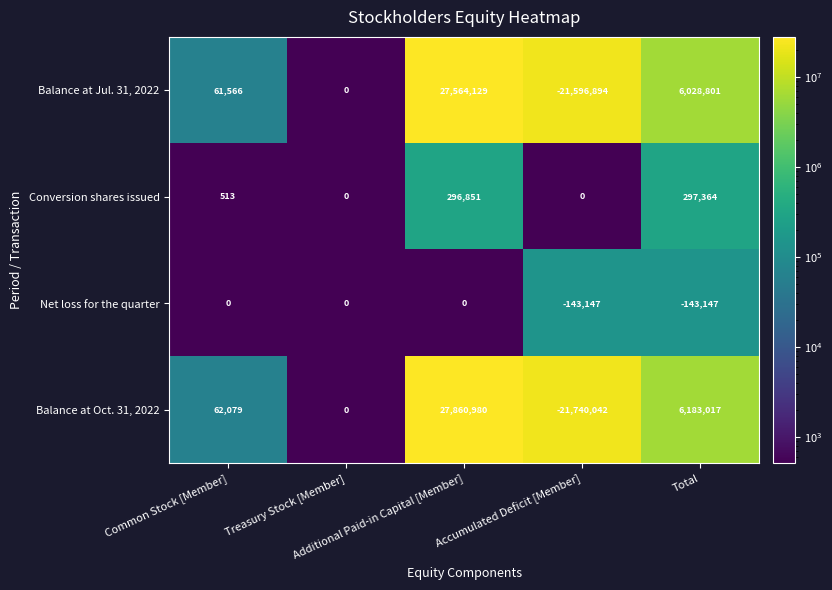

What is the spread (max minus min) of values at Common Stock [Member]?

62079